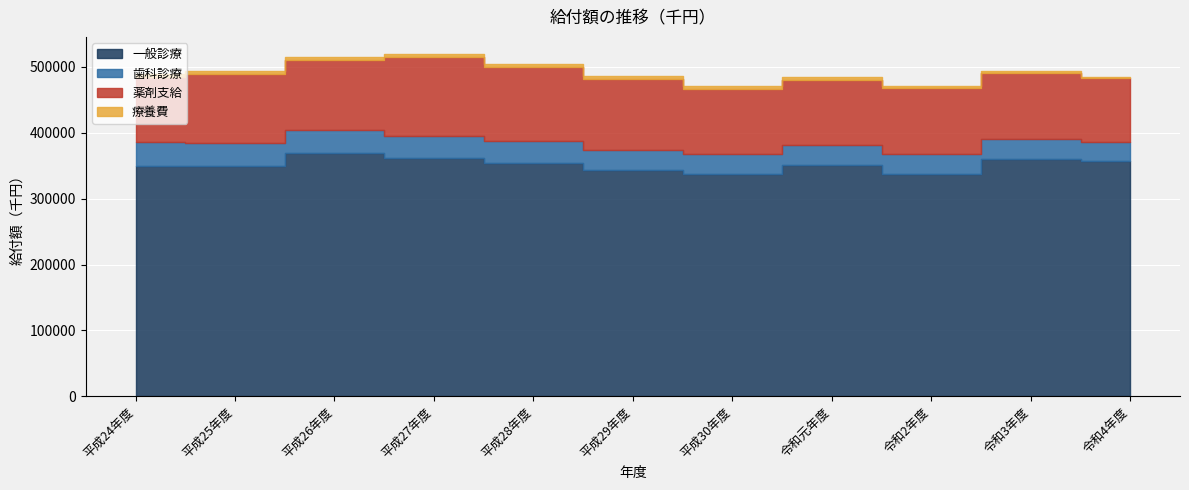

What is the total value across all series at 令和2年度?

470660